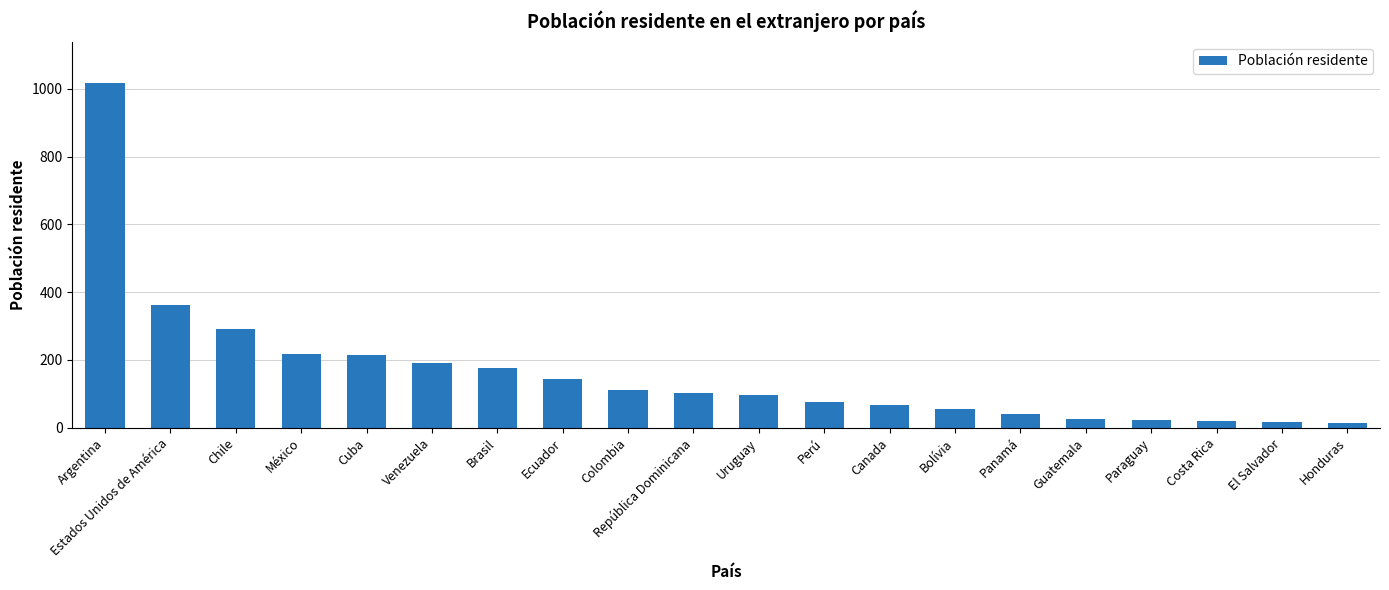

What position from the left is Cuba?

5